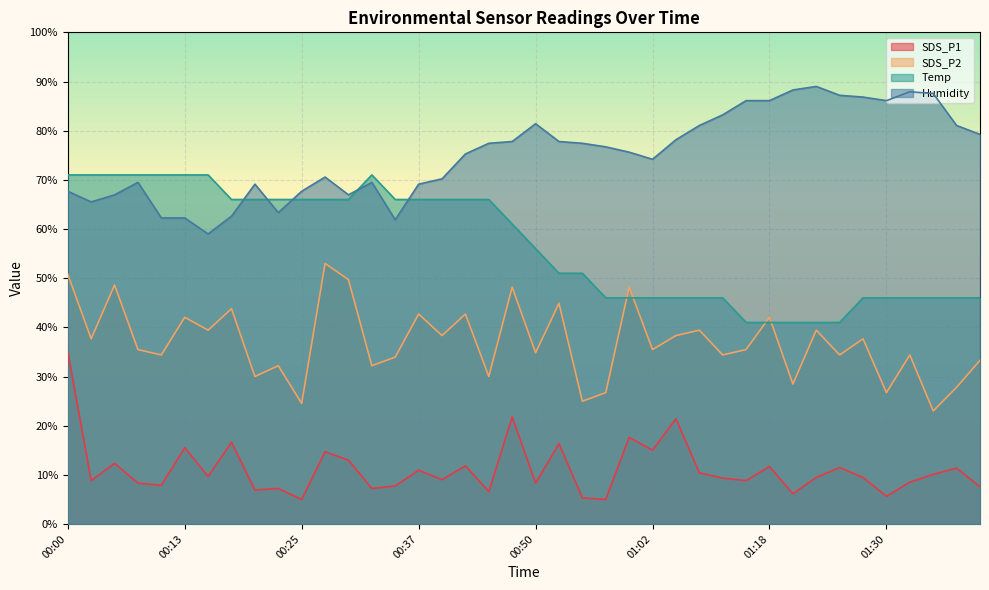

What is the difference between the maximum and minimum values in the Temp series?

30.0